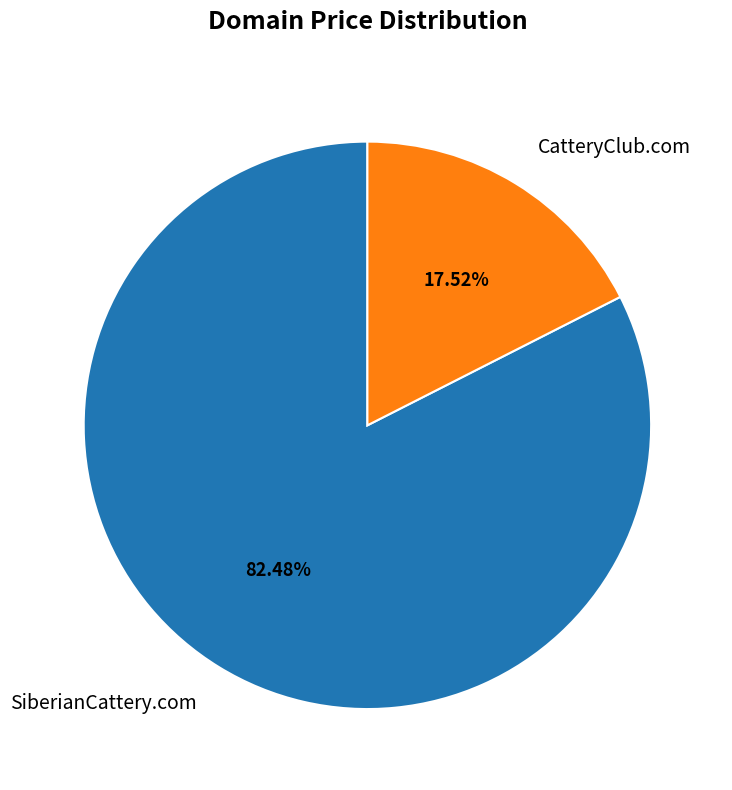

To the nearest percent, what is the difference between the largest and smallest slice percentages?

65%